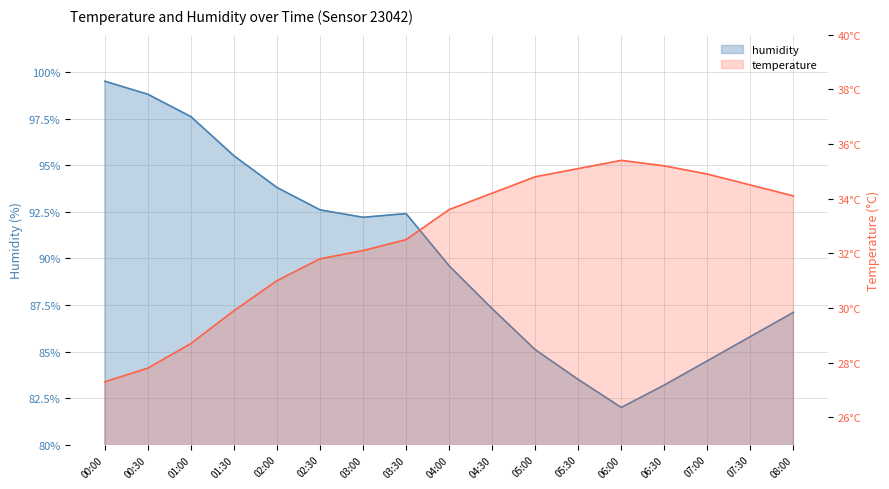

How many values in the temperature series are below 33?

8